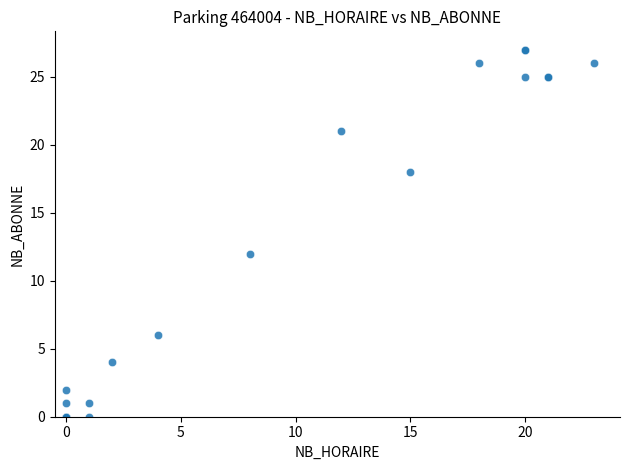

What Y value in the scatter plot is closest to 13?

12